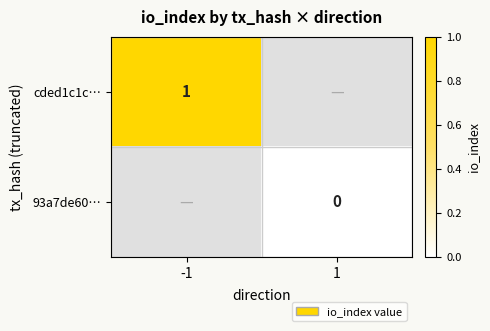

Is it true that cded1c1c… equals 1 at -1?

True